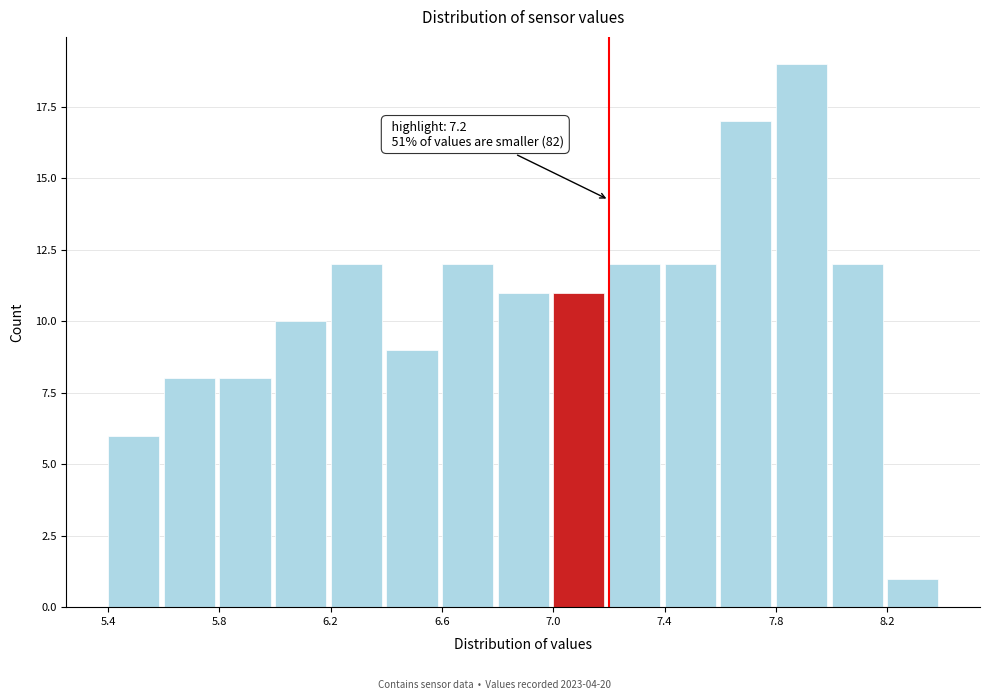

Over which range of the x-axis is the bar tallest?

7.8 to 8.0